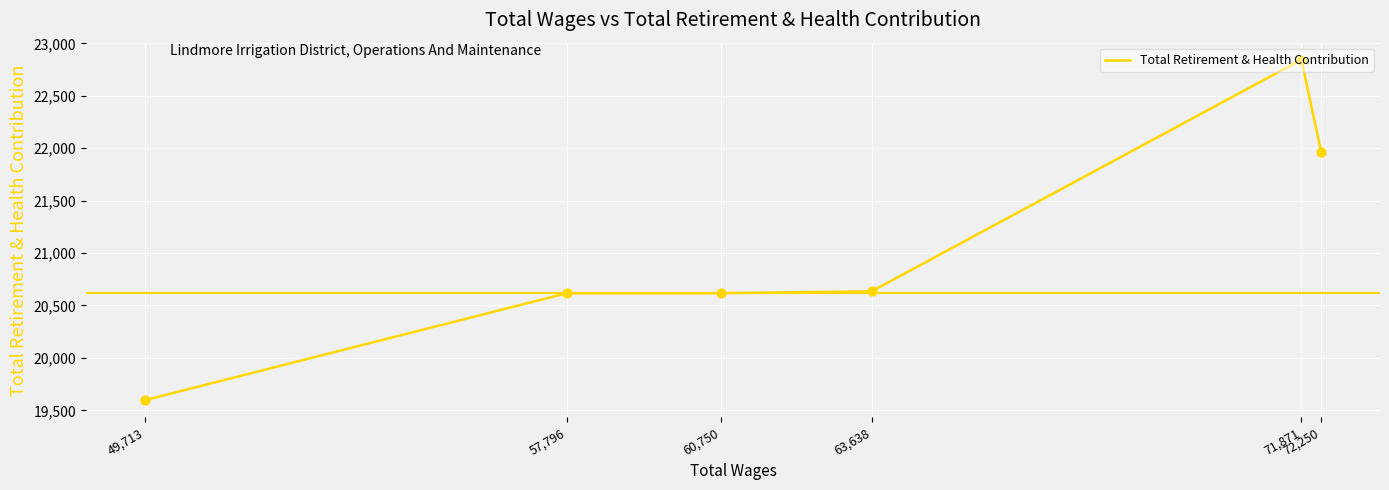

What is the ratio of the value at 60,750 to the value at 49,713?

1.1